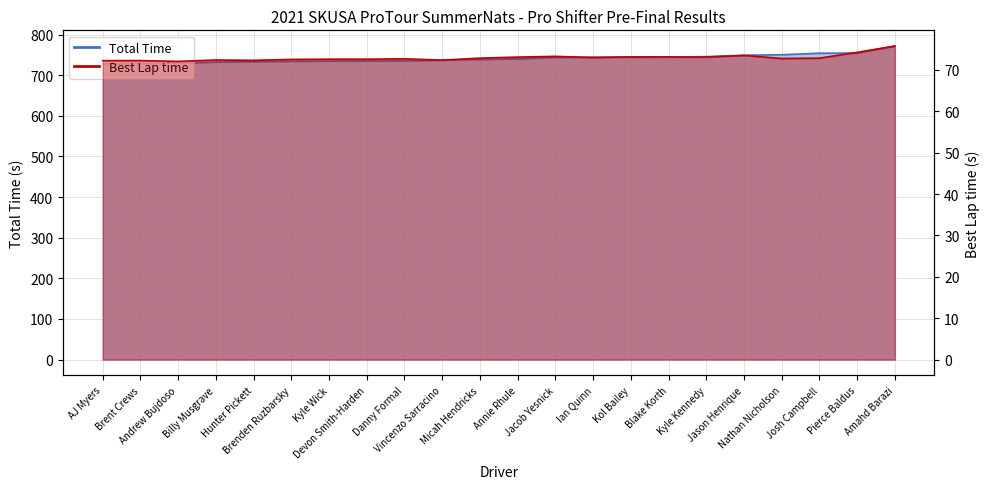

The value of Total Time at Kol Bailey is 744.5. True or false?

True